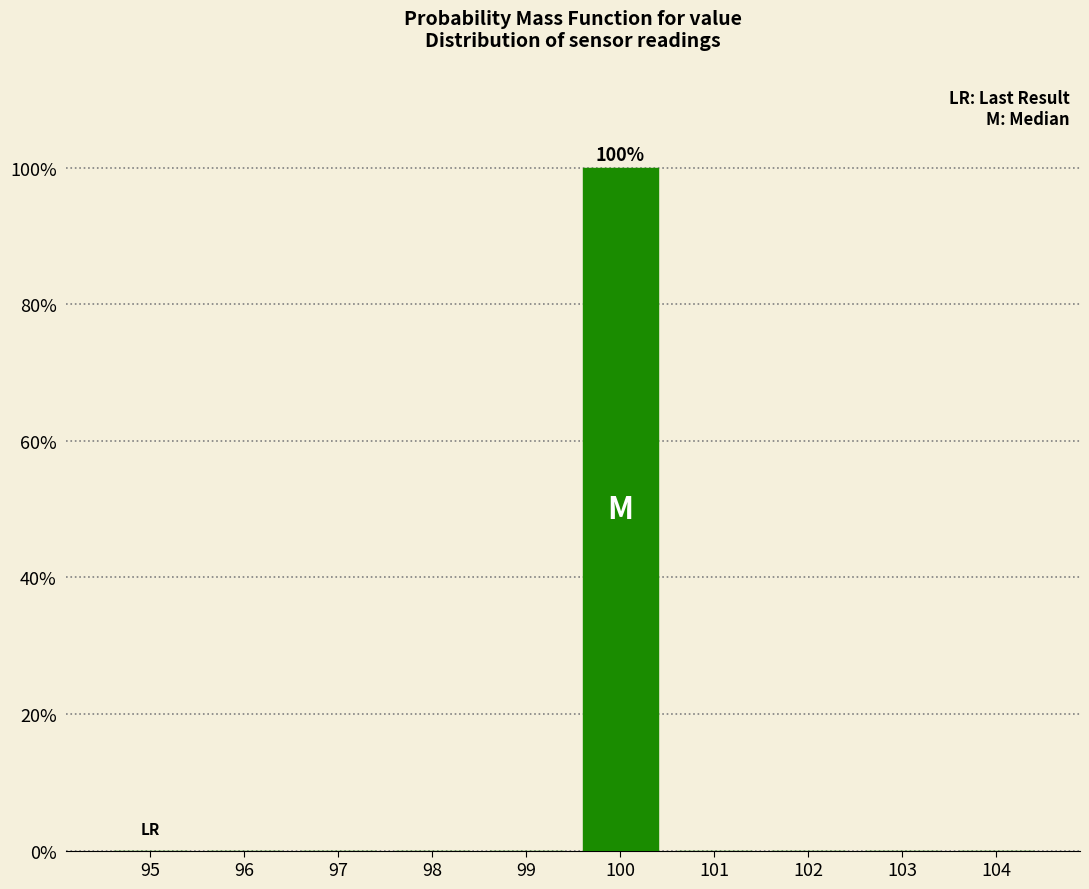

Which range on the x-axis has the tallest bar?

99.5 to 100.5